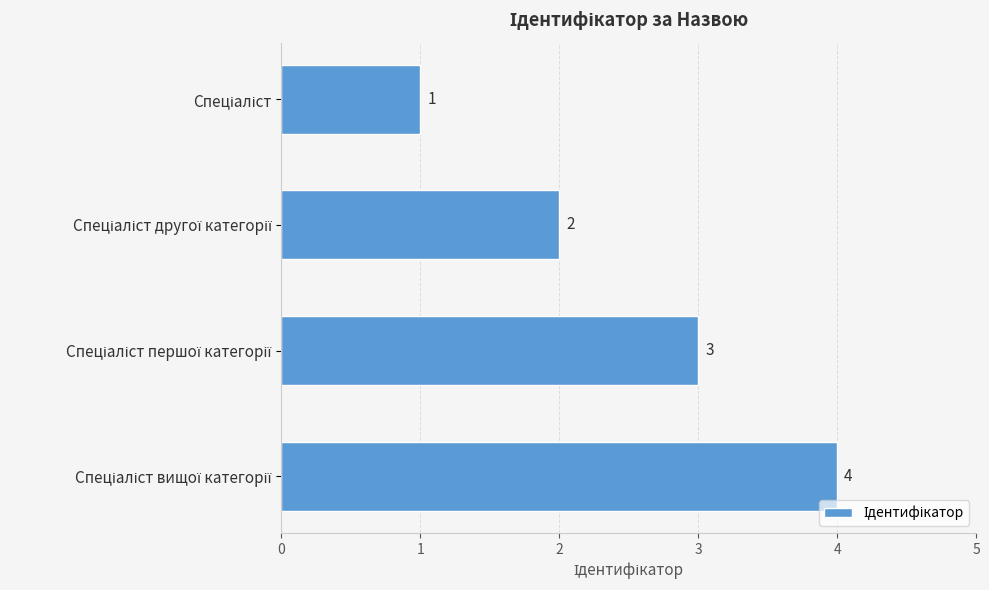

What is the value of the 1st bar from the top?

1